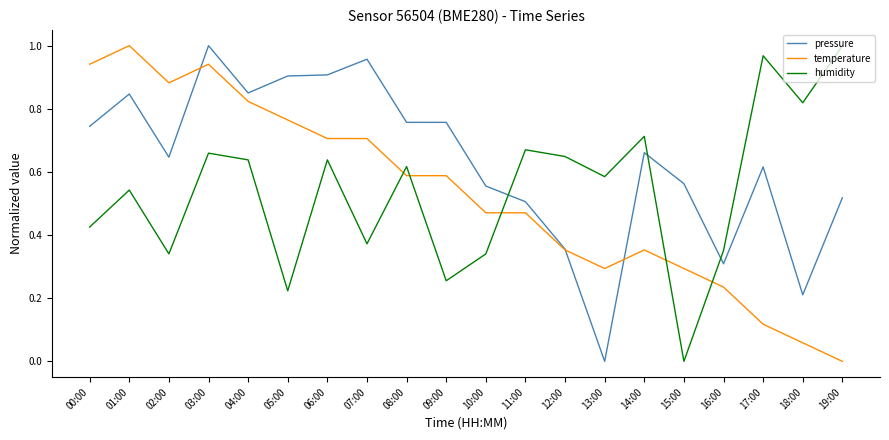

How many intersections are there between temperature and humidity?

5